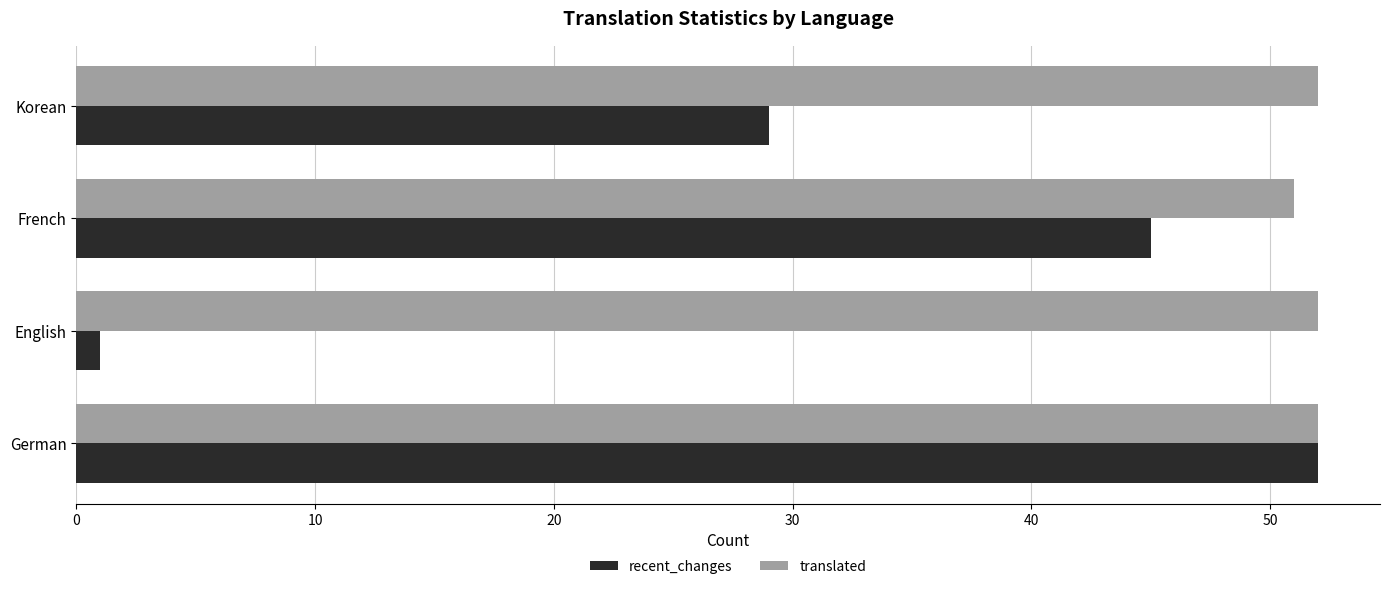

What is the difference between the maximum and minimum values in the recent_changes series?

51